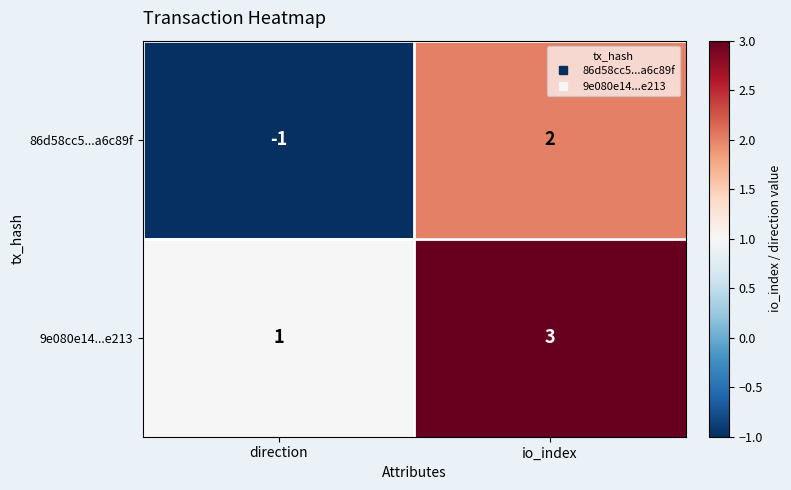

The 86d58cc5...a6c89f series shows 2 at io_index. True or false?

True